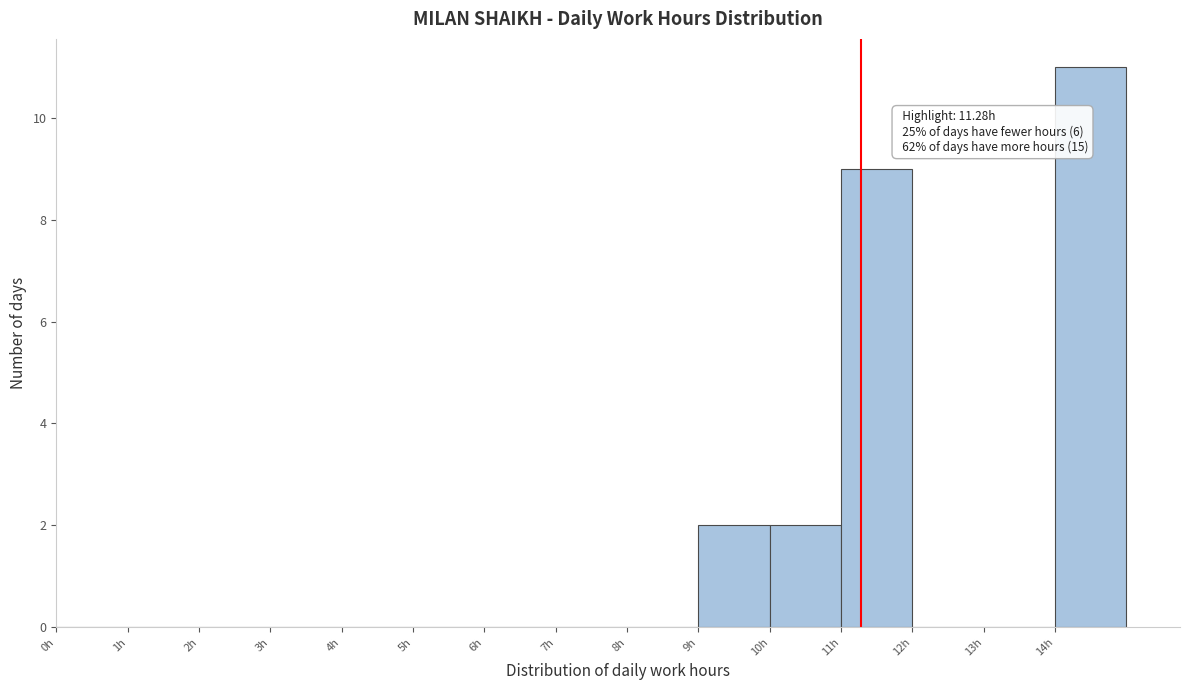

Which range on the x-axis has the tallest bar?

14 to 15